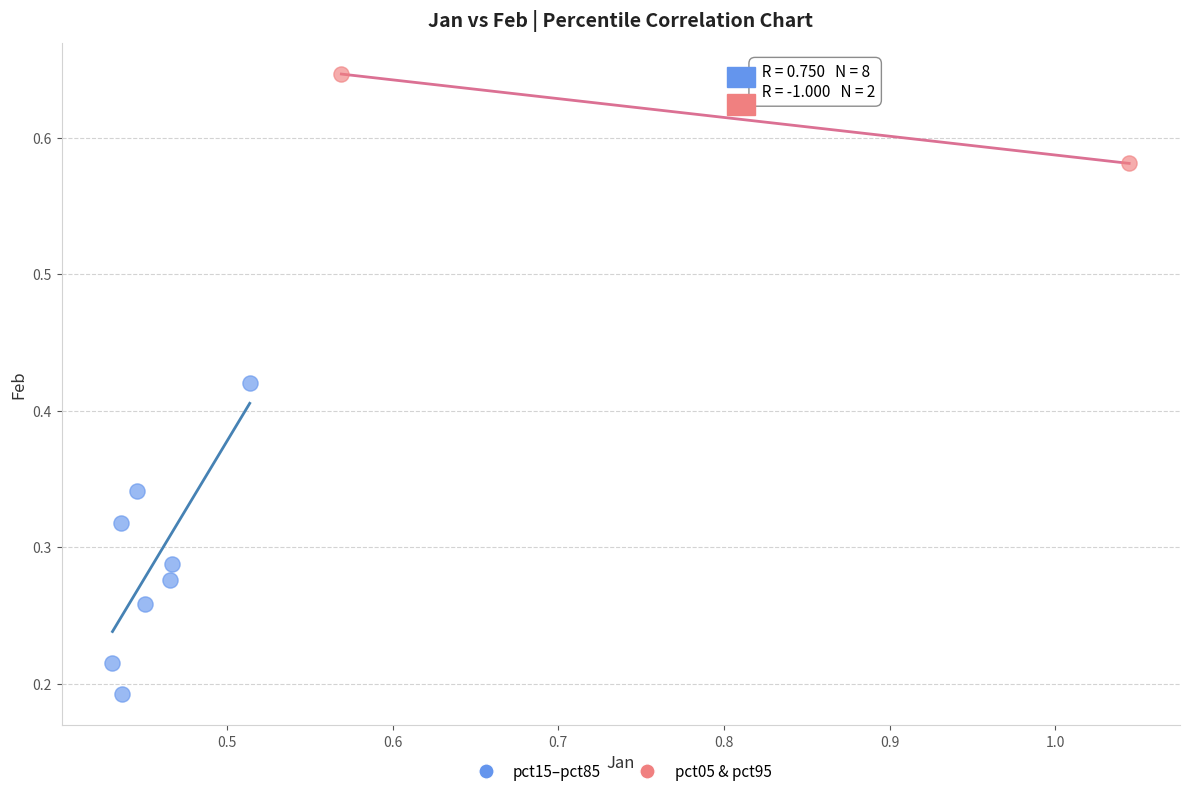

What are all the series names shown in the legend?

pct15–pct85, pct05 & pct95